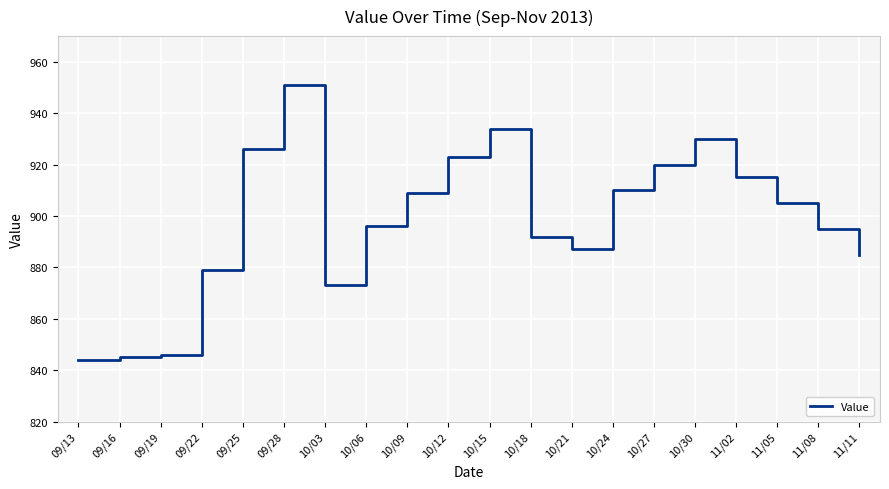

Does the chart have visible grid lines?

Yes